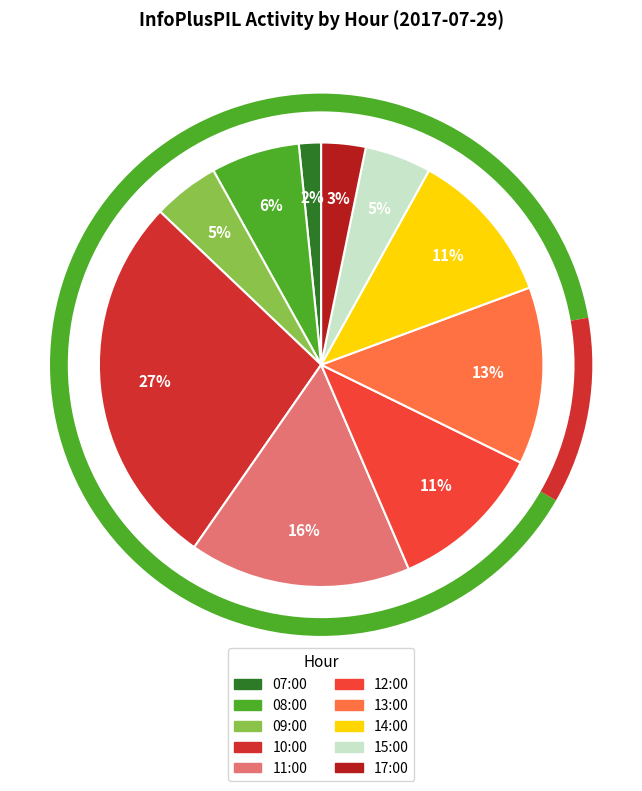

To the nearest percent, what is the difference between the largest and smallest slice percentages?

26%